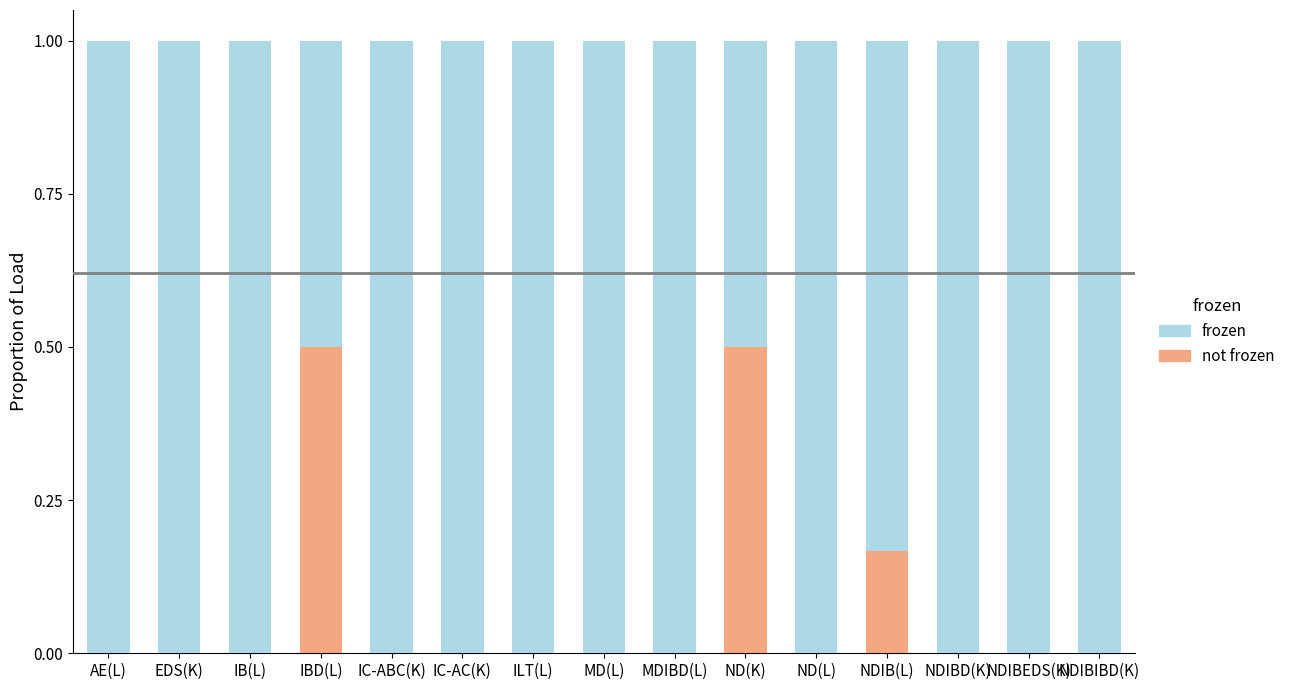

What is the total value across all series at IC-ABC(K)?

1.0